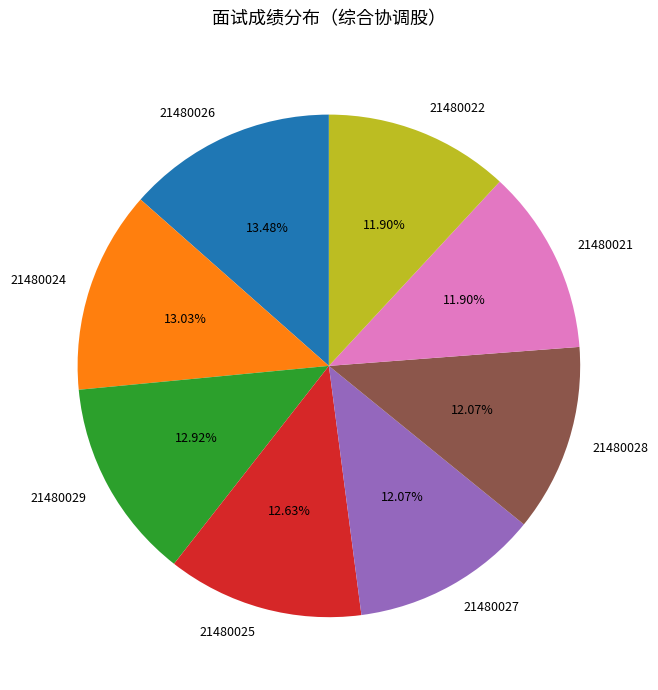

Does any single category account for the majority?

No